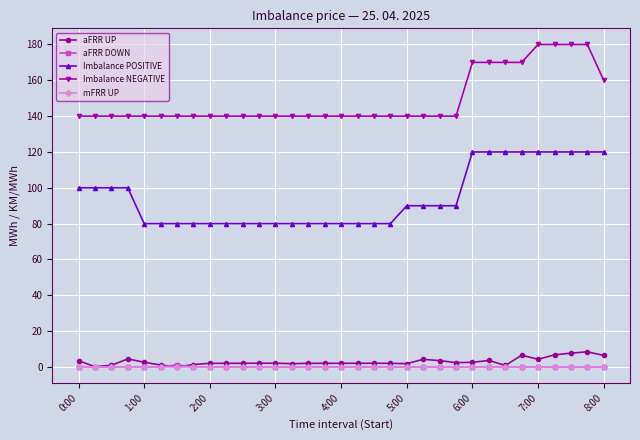

How many lines are shown in the chart?

5